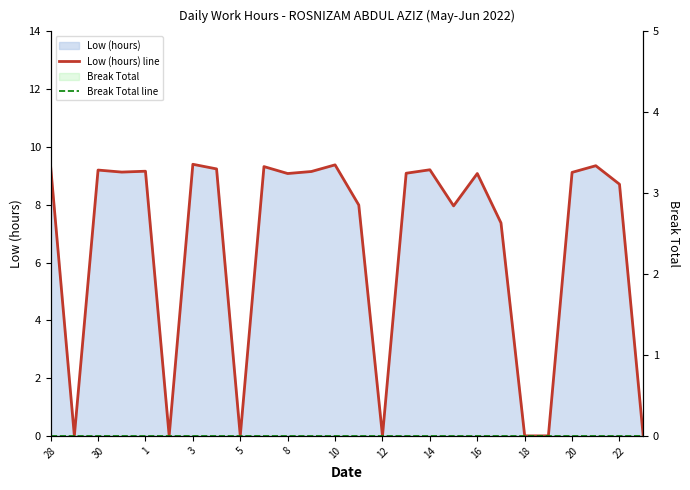

How many categories are shown in the chart?

26